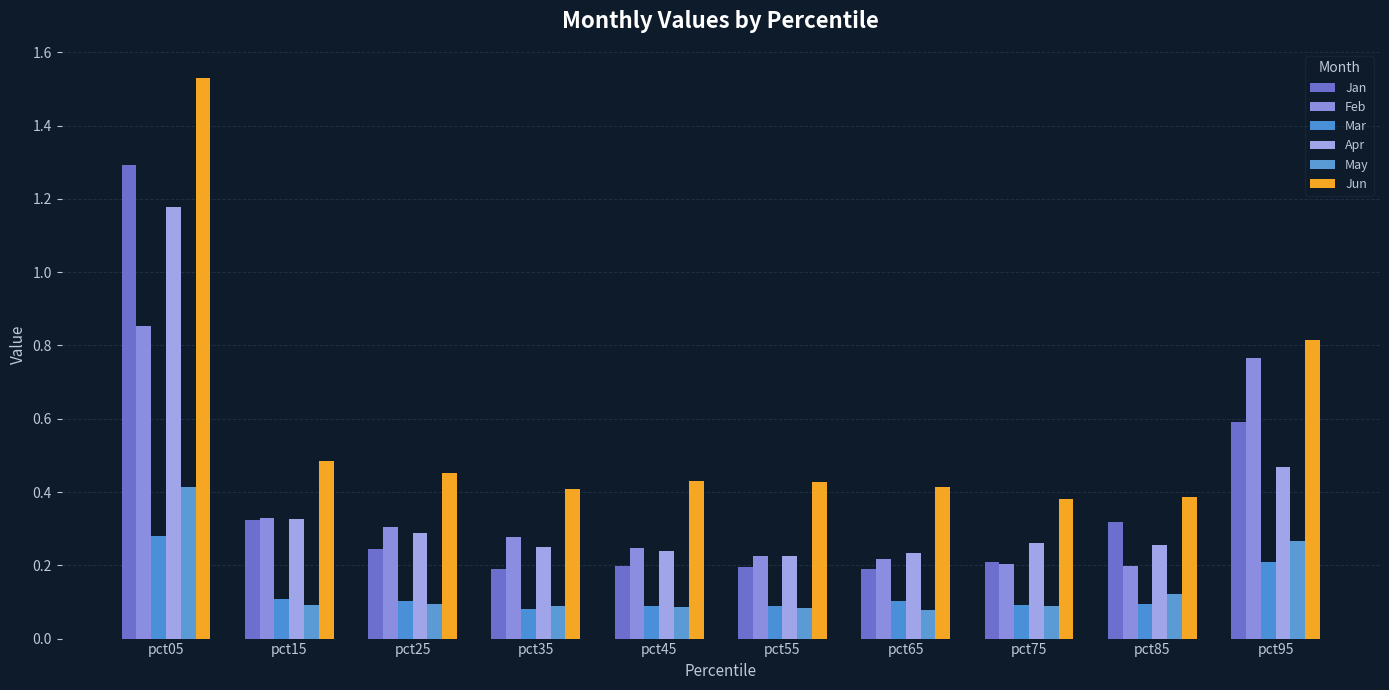

How many bars are there in each group?

6